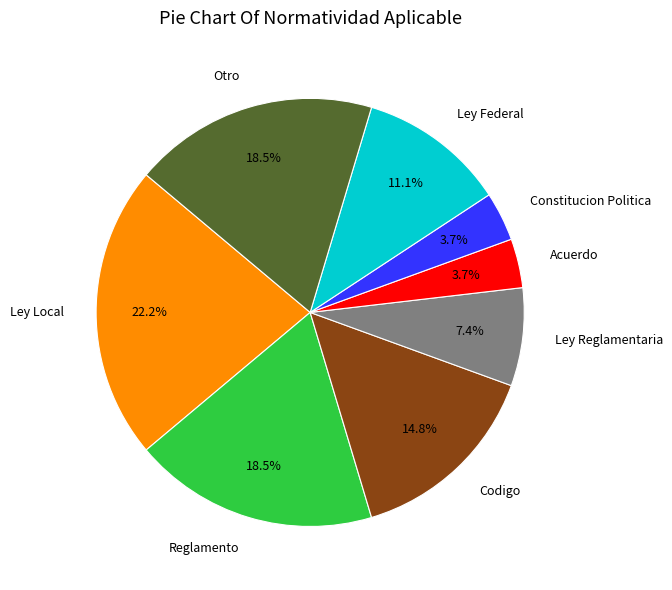

Is there a majority slice in this chart?

No